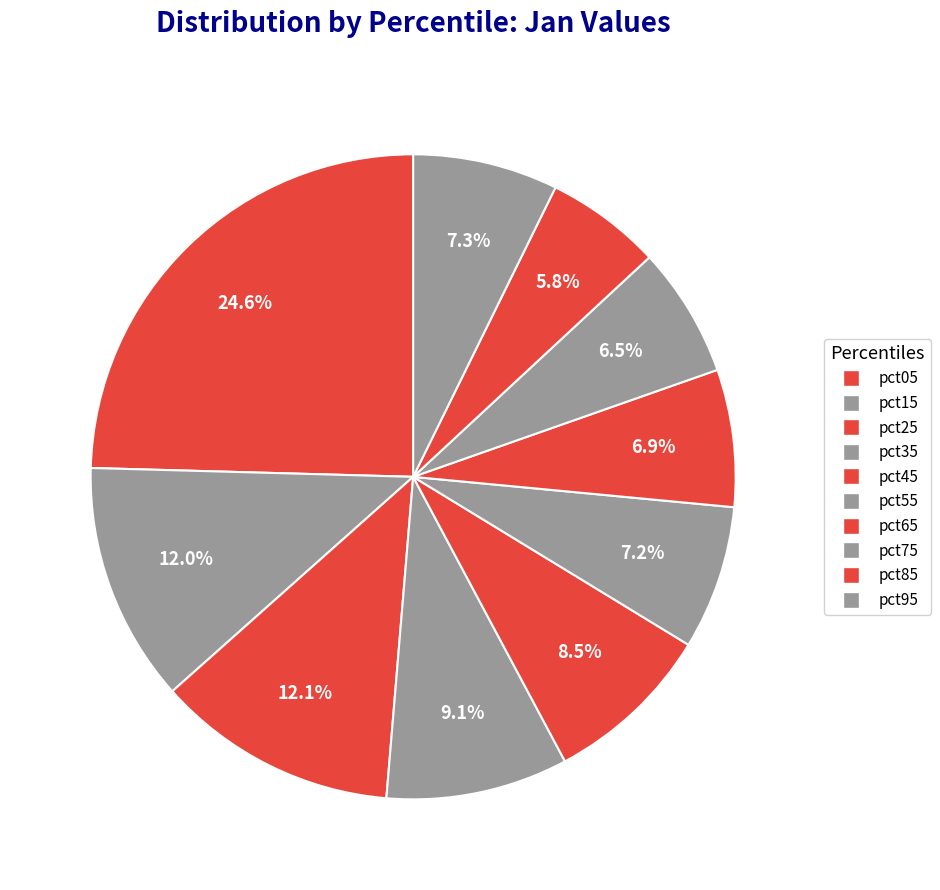

What portion of the pie excludes pct05?

75.4%